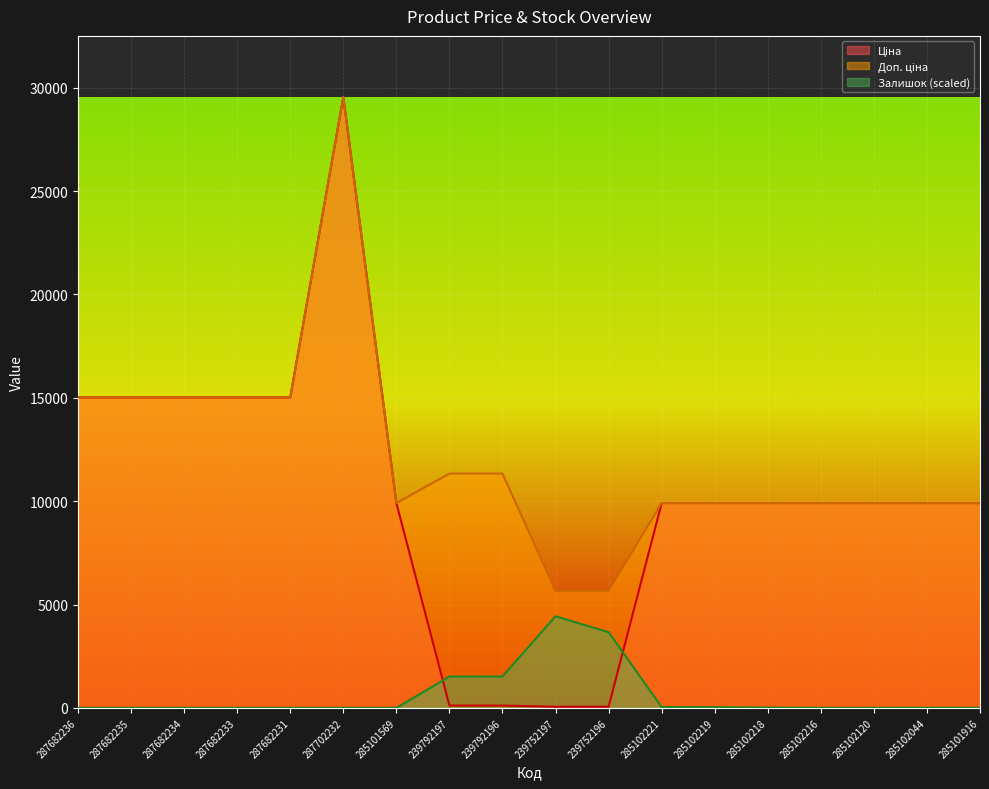

Reading left to right, list all the values displayed in this chart.

Ціна: 287682236=15019.2	287682235=15019.2	287682234=15019.2	287682233=15019.2	287682231=15019.2	287702232=29548.9	285101569=9908.5	239792197=113.3	239792196=113.3	239752197=56.7	239752196=56.7	285102221=9908.5	285102219=9908.5	285102218=9908.5	285102216=9908.5	285102120=9908.5	285102044=9908.5	285101916=9908.5
Доп. ціна: 287682236=15019.2	287682235=15019.2	287682234=15019.2	287682233=15019.2	287682231=15019.2	287702232=29548.9	285101569=9908.5	239792197=11334.0	239792196=11334.0	239752197=5667.0	239752196=5667.0	285102221=9908.5	285102219=9908.5	285102218=9908.5	285102216=9908.5	285102120=9908.5	285102044=9908.5	285101916=9908.5
Залишок: 287682236=0.0	287682235=0.0	287682234=0.0	287682233=0.0	287682231=0.0	287702232=0.0	285101569=0.0	239792197=1515.9	239792196=1521.2	239752197=4432.3	239752196=3661.3	285102221=42.0	285102219=36.7	285102218=15.7	285102216=0.0	285102120=0.0	285102044=5.2	285101916=0.0